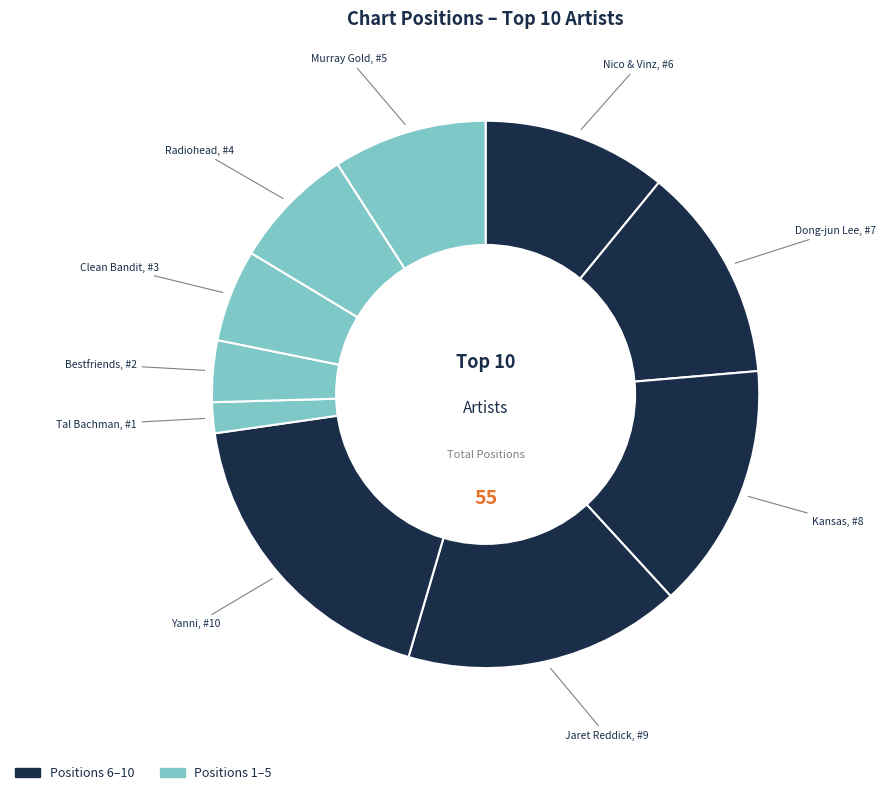

What is the smallest slice in the pie chart?

Tal Bachman